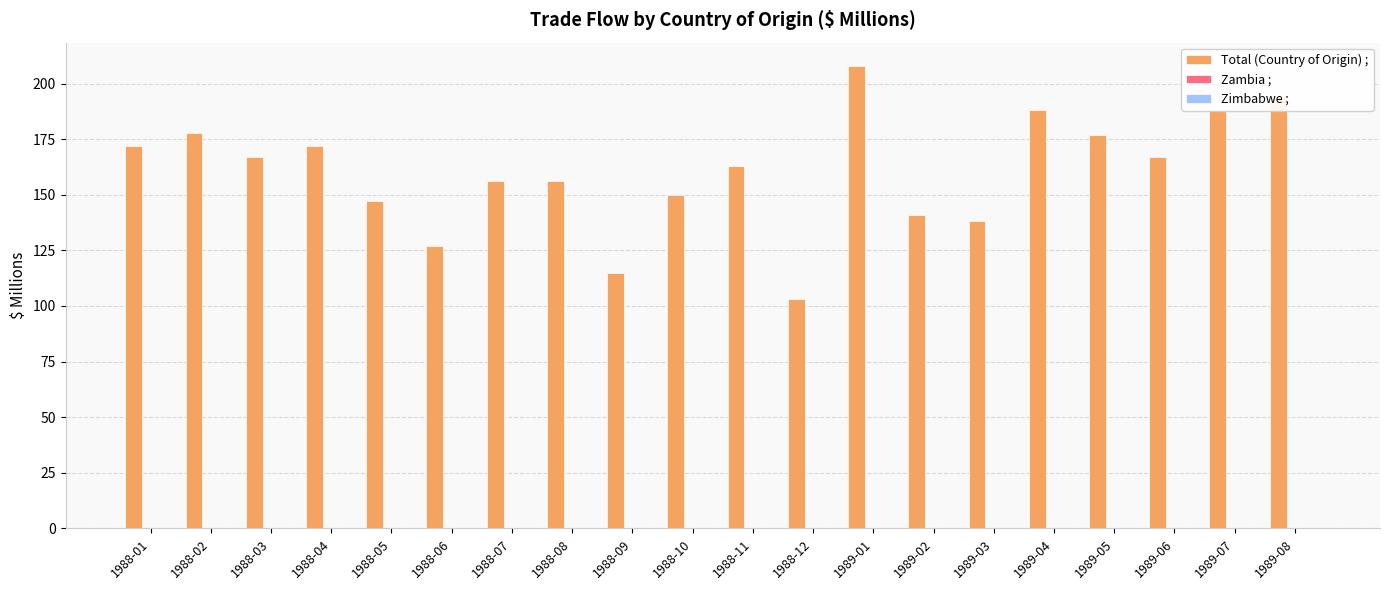

What is the value of the 19th bar from the left?

188